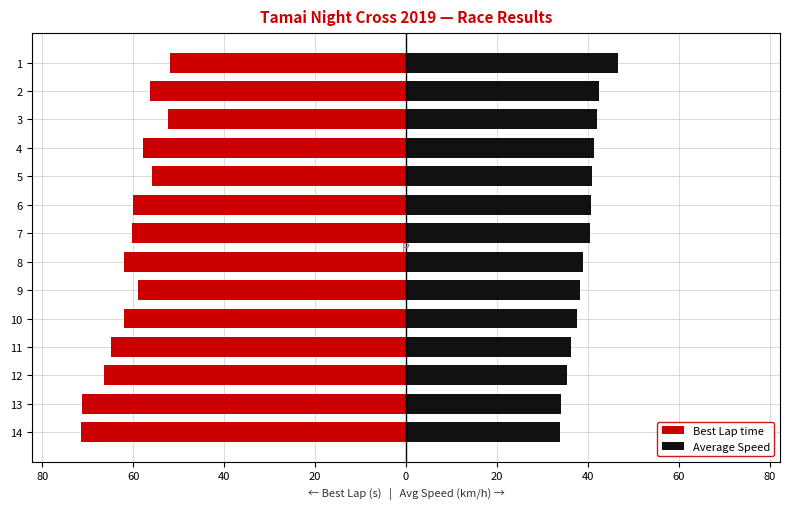

What is the smallest value displayed?

-71.5